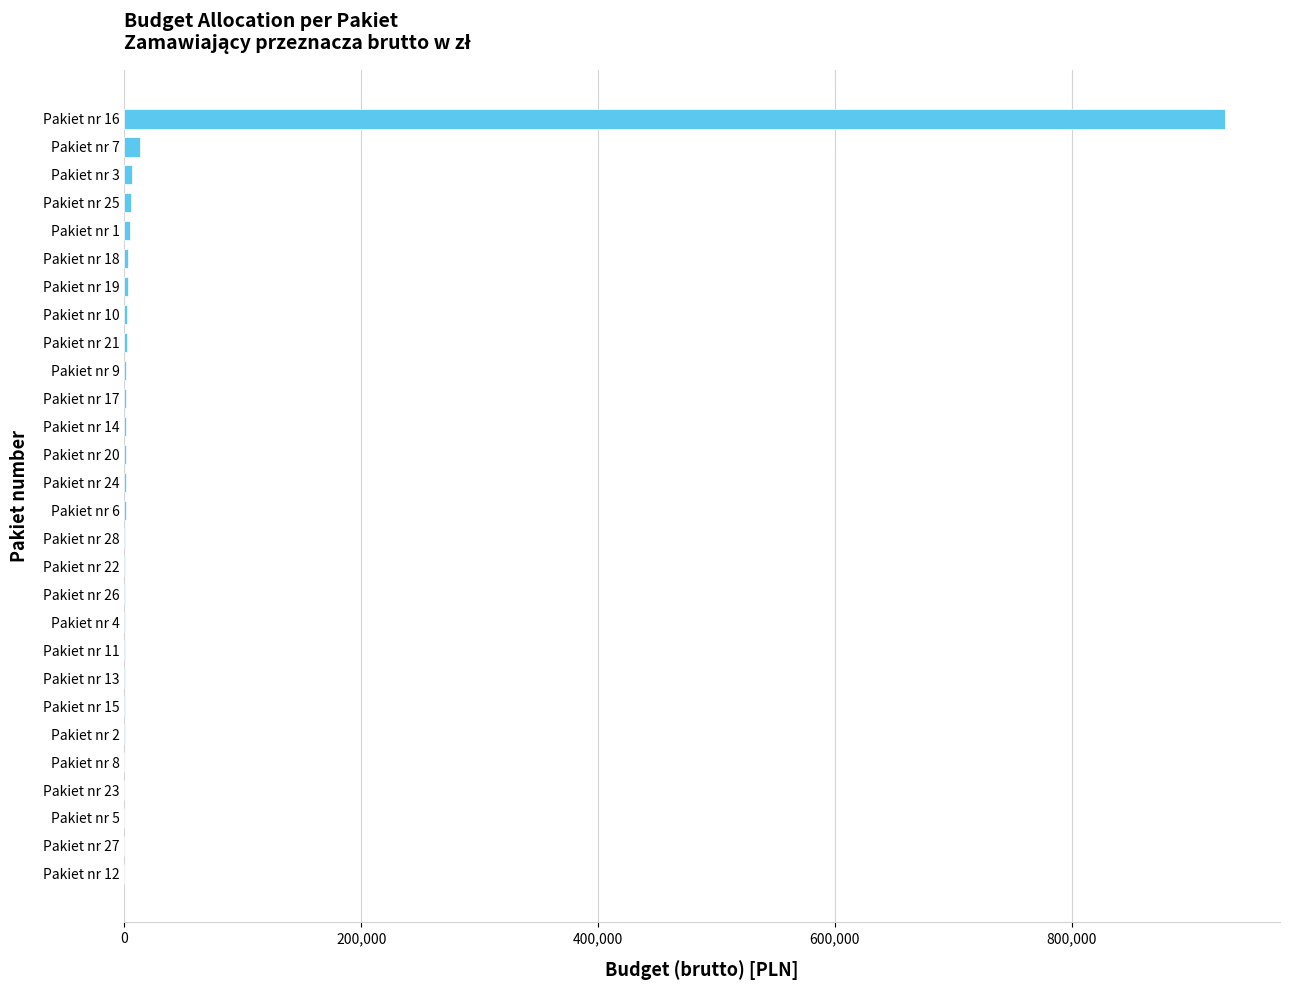

What is the sum of all values?

981897.3